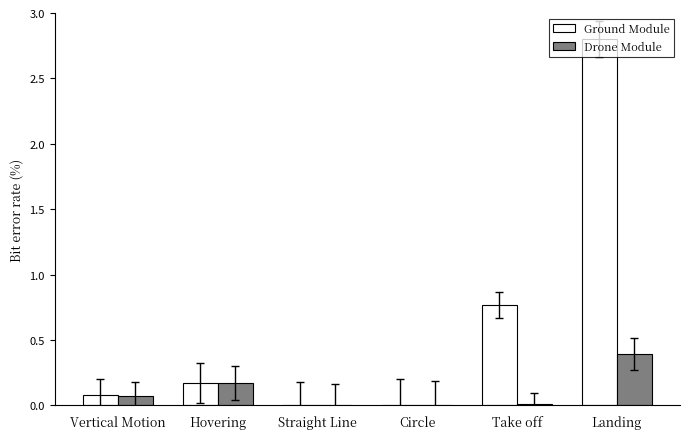

Which series has the largest total across all categories?

Ground Module